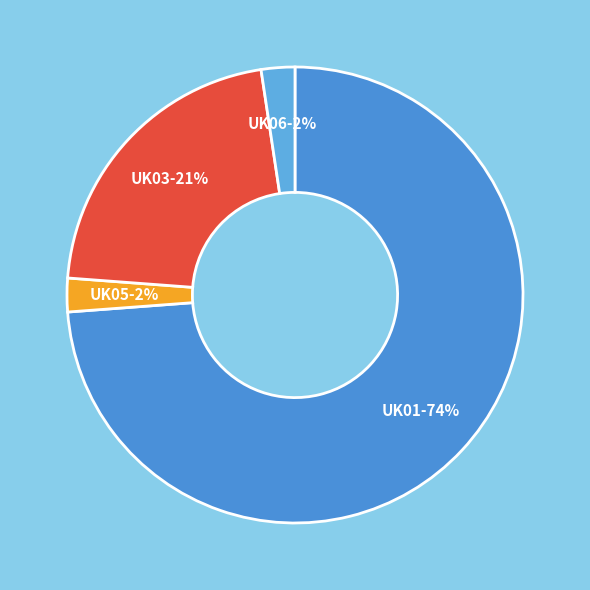

Count the number of slices in the pie.

4